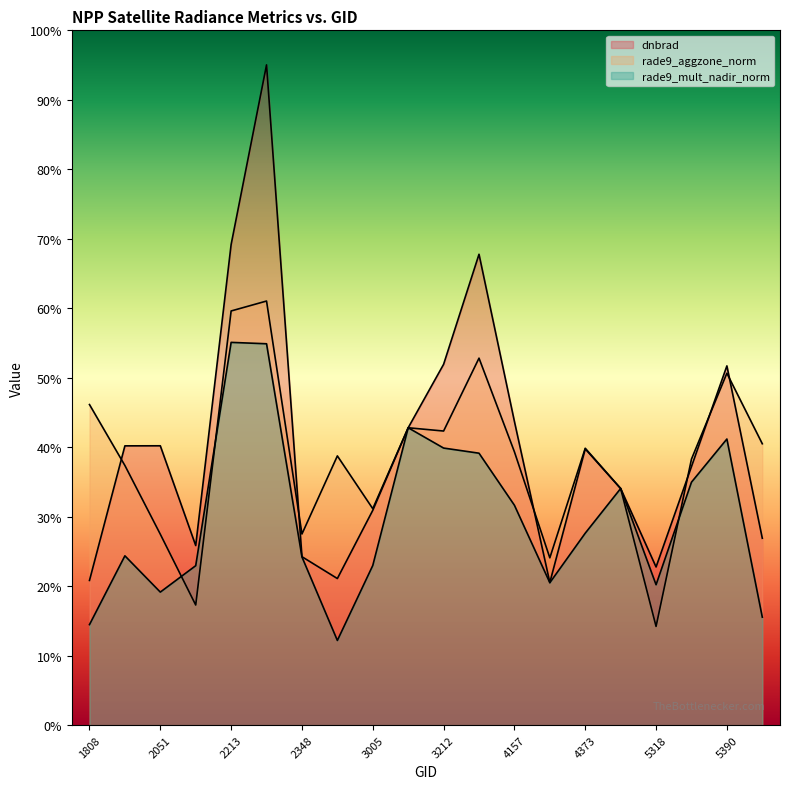

How many lines are shown in the chart?

3